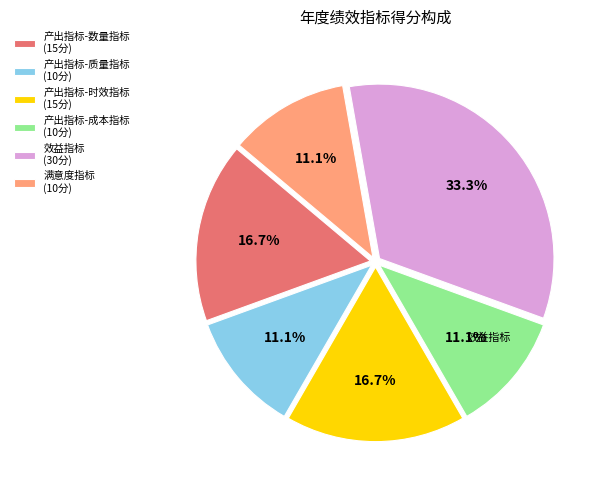

Does 产出指标-质量指标 account for over 50% of the chart?

No